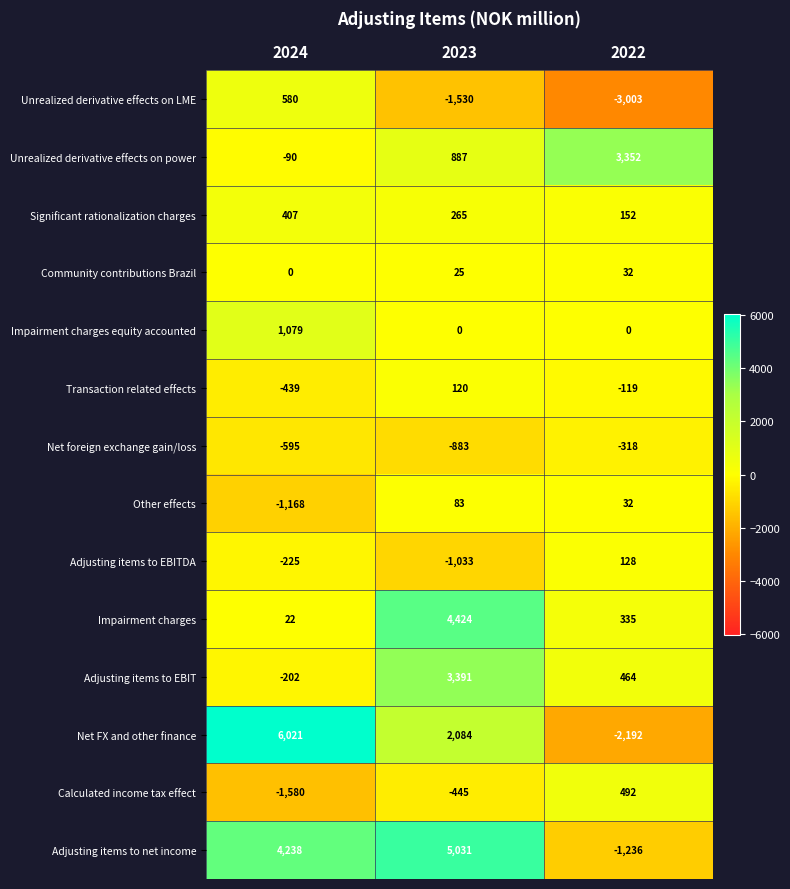

At how many categories does at least one series exceed 3243?

3